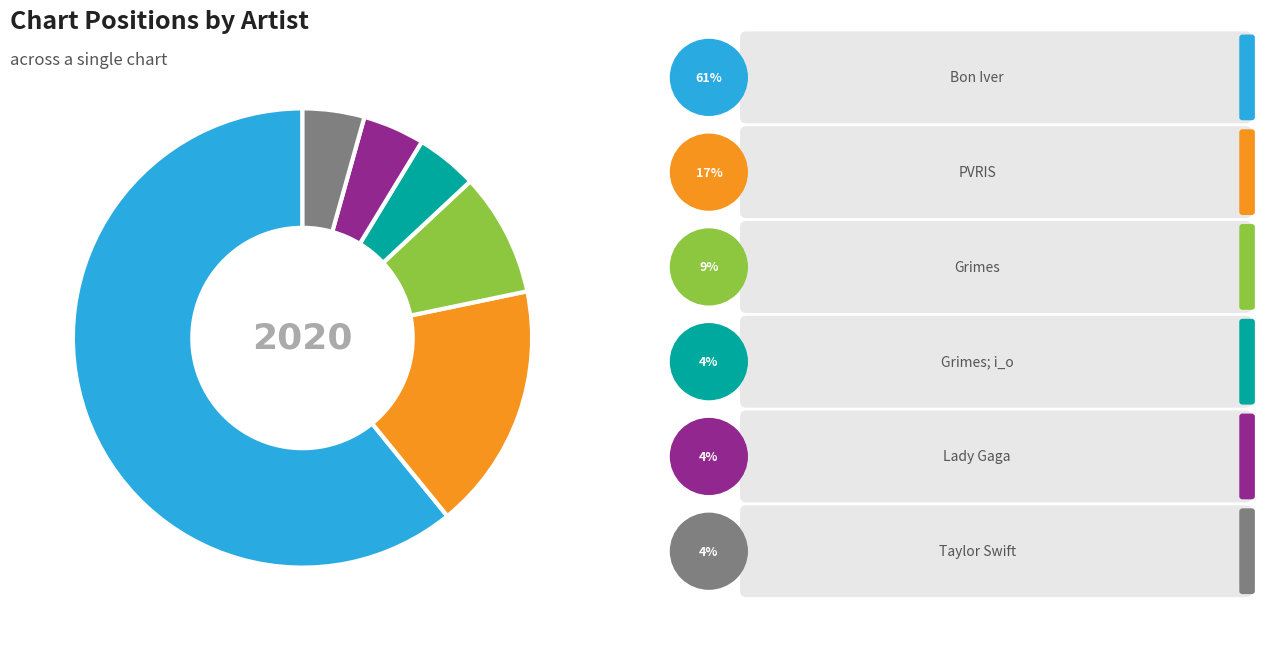

Is there any slice that represents more than half of the pie?

Yes